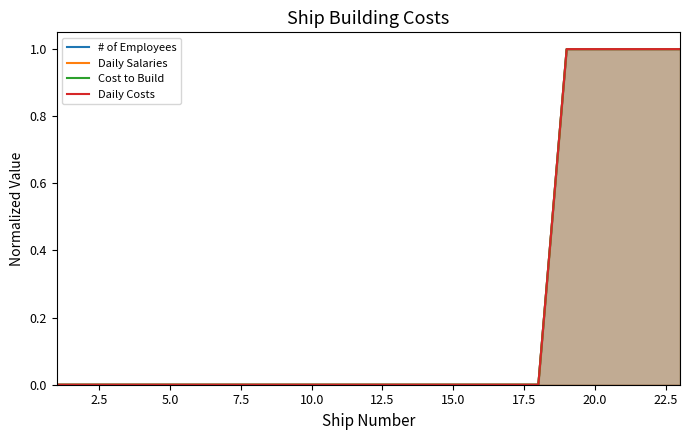

Does the chart have visible grid lines?

No